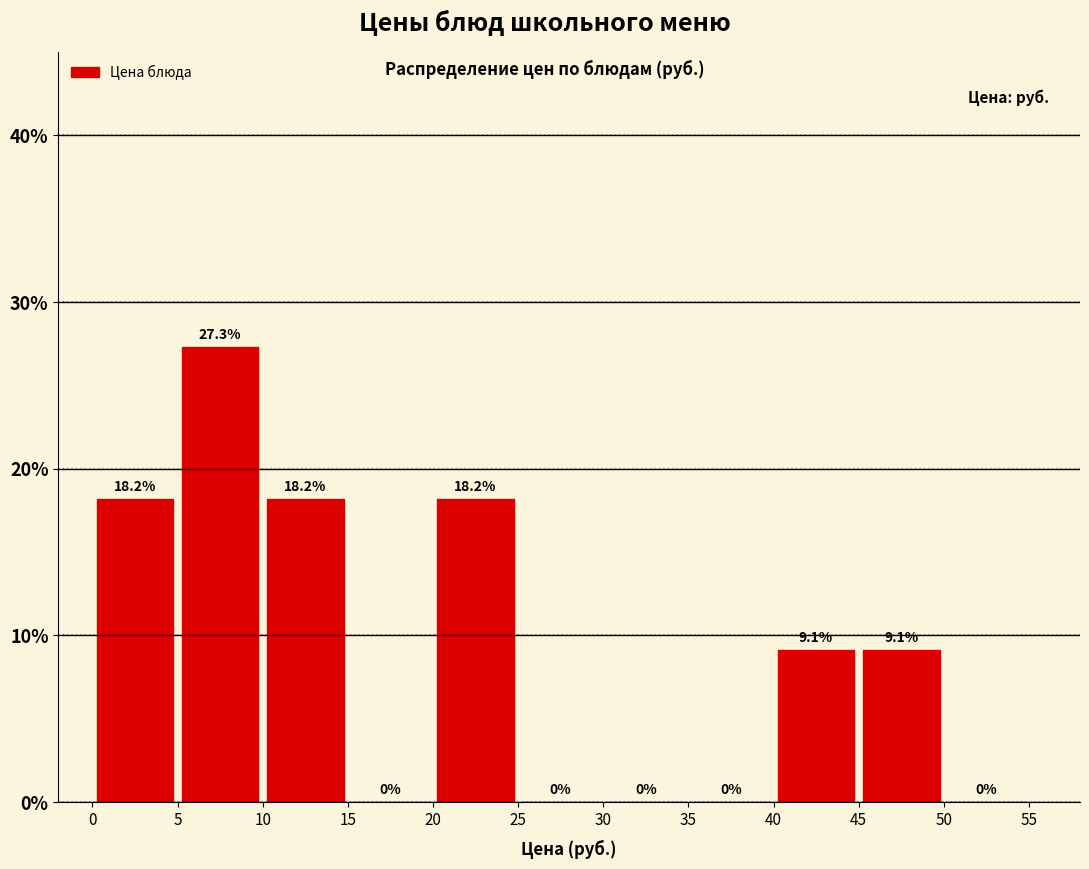

Reading left to right, transcribe this chart: for each bar, give the range it covers on the x-axis and its height.

0 to 5: 18.2
5 to 10: 27.3
10 to 15: 18.2
15 to 20: 0.0
20 to 25: 18.2
25 to 30: 0.0
30 to 35: 0.0
35 to 40: 0.0
40 to 45: 9.1
45 to 50: 9.1
50 to 55: 0.0